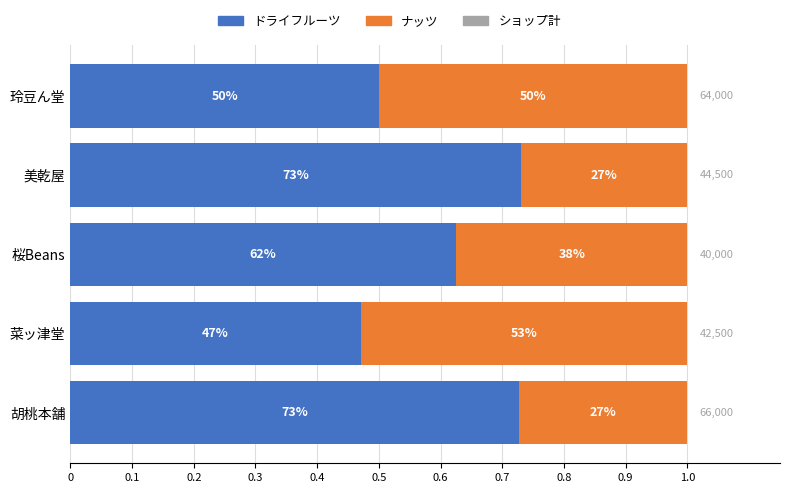

What is the average value of the ドライフルーツ series?

0.6